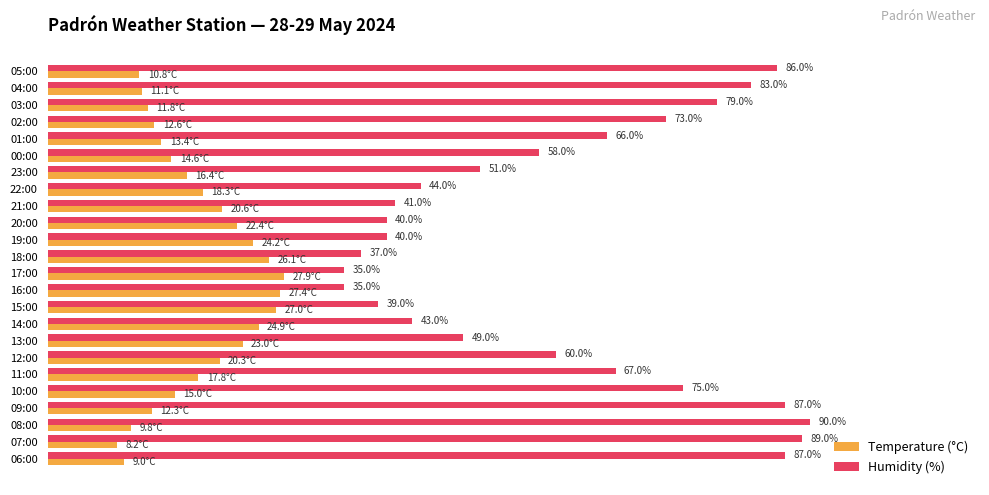

Which series has the largest total across all categories?

Humidity (%)